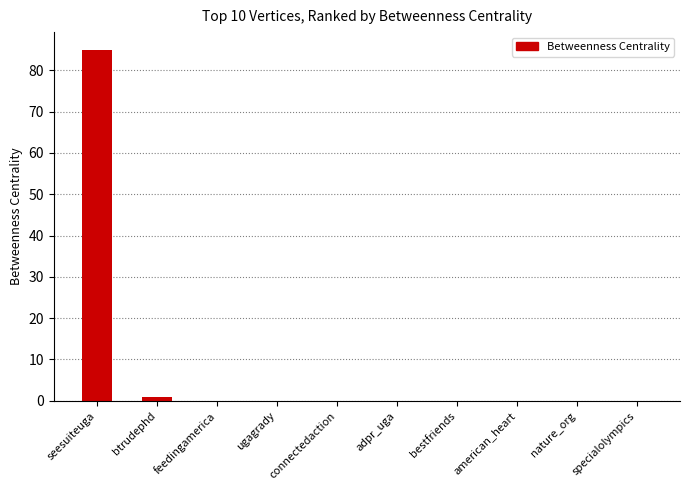

Which label corresponds to the largest value in the chart?

seesuiteuga